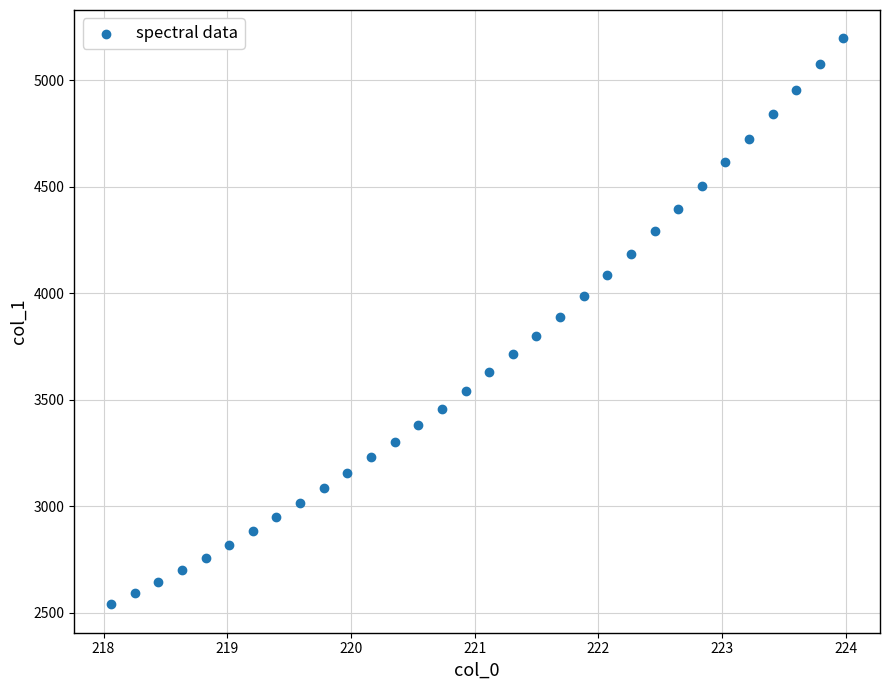

What is the range of X values (max minus min)?

5.9